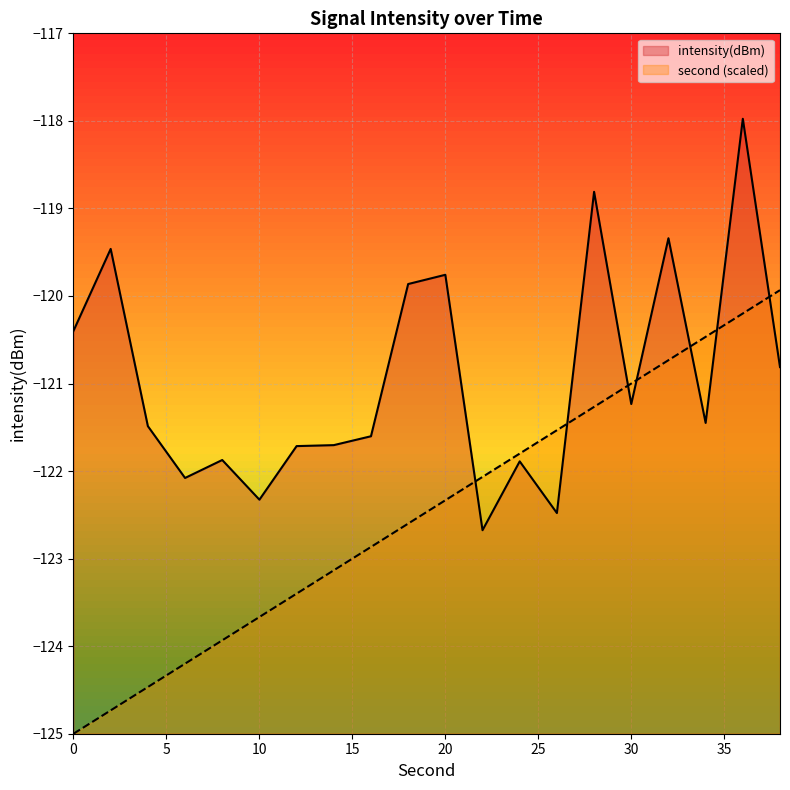

What is the sum of all second values?

-2449.3